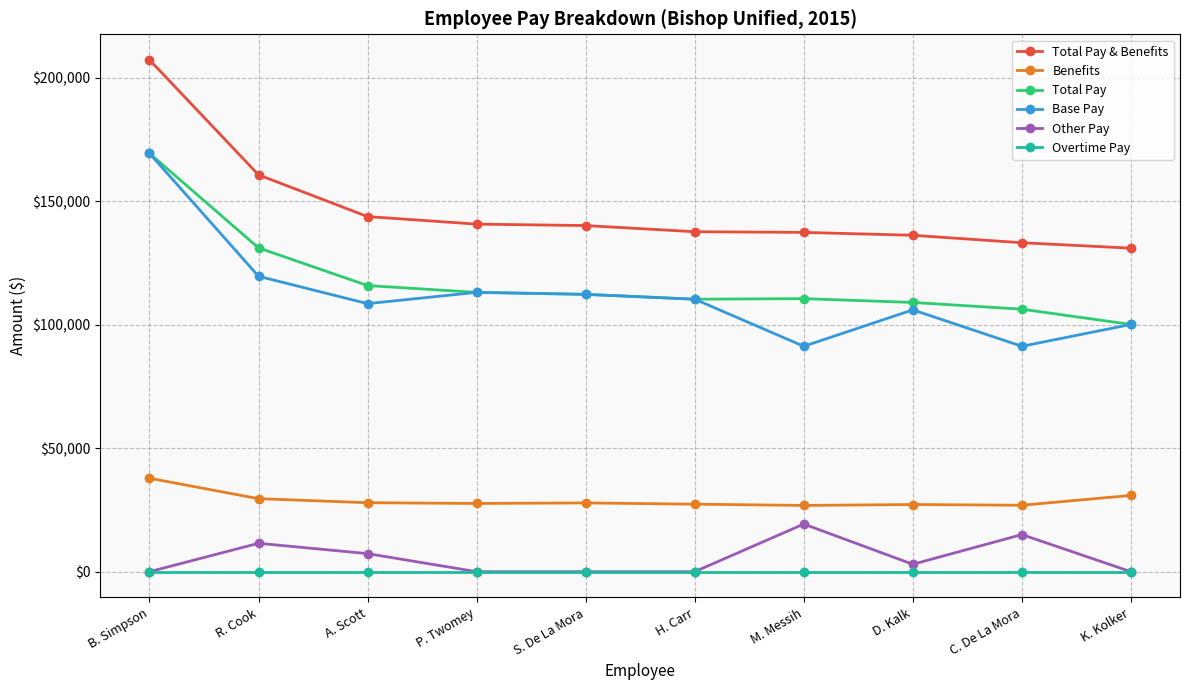

Which series changed the most between R. Cook and H. Carr?

Total Pay & Benefits